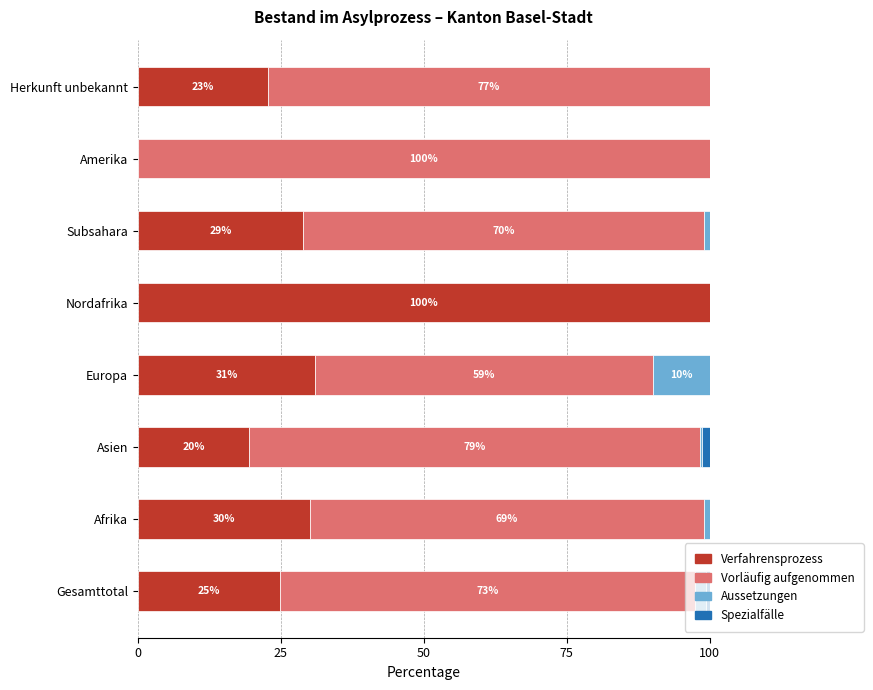

What is the sum of the Verfahrensprozess values at Europa and Herkunft unbekannt?

53.8